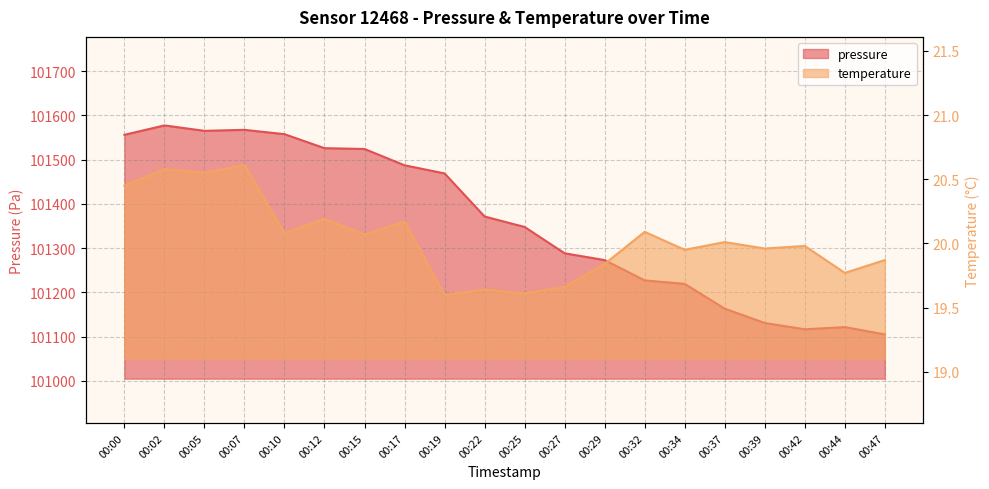

True or false: pressure and temperature intersect in this chart.

False